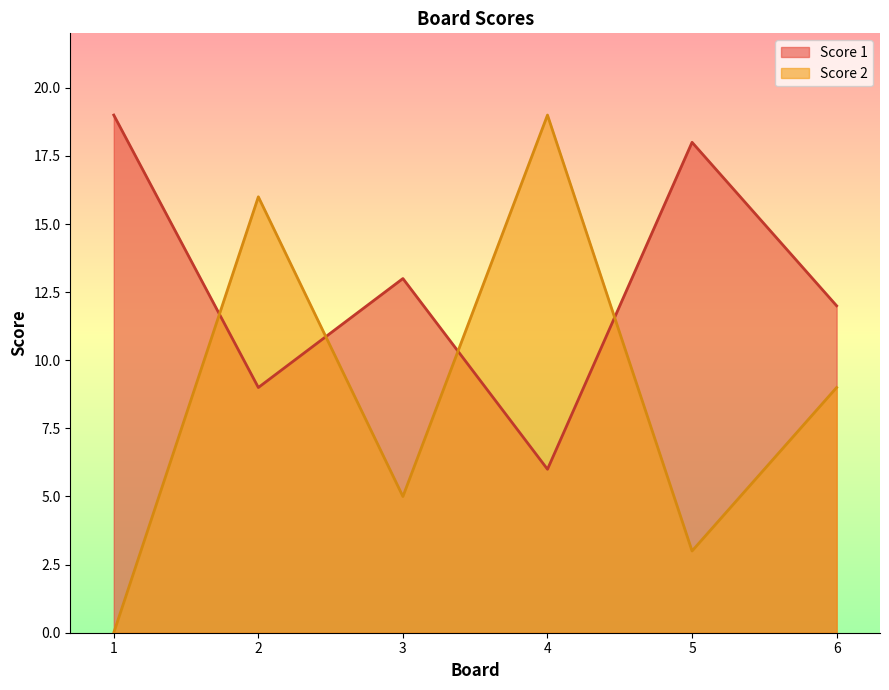

Rank the categories by Score 2 value from lowest to highest.

1, 5, 3, 6, 2, 4